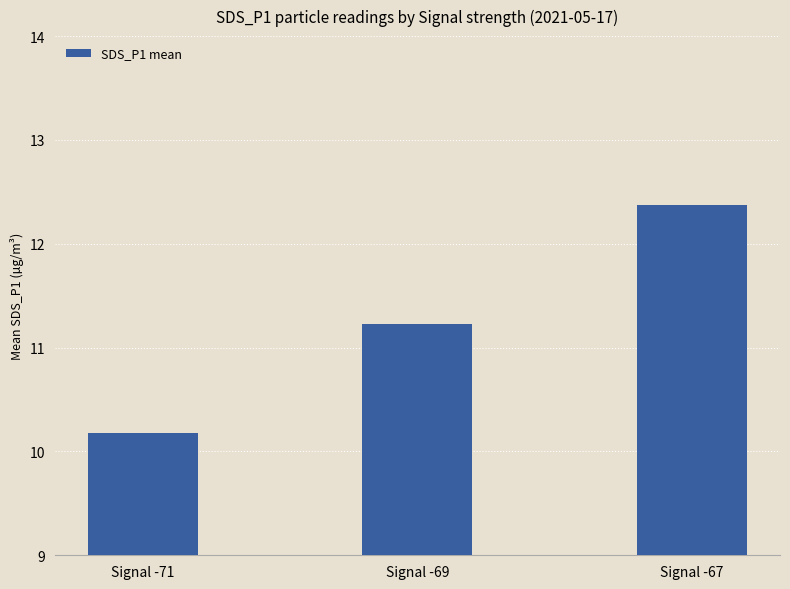

Reading left to right, transcribe all the data shown in this chart.

Signal -71=10.2	Signal -69=11.2	Signal -67=12.4